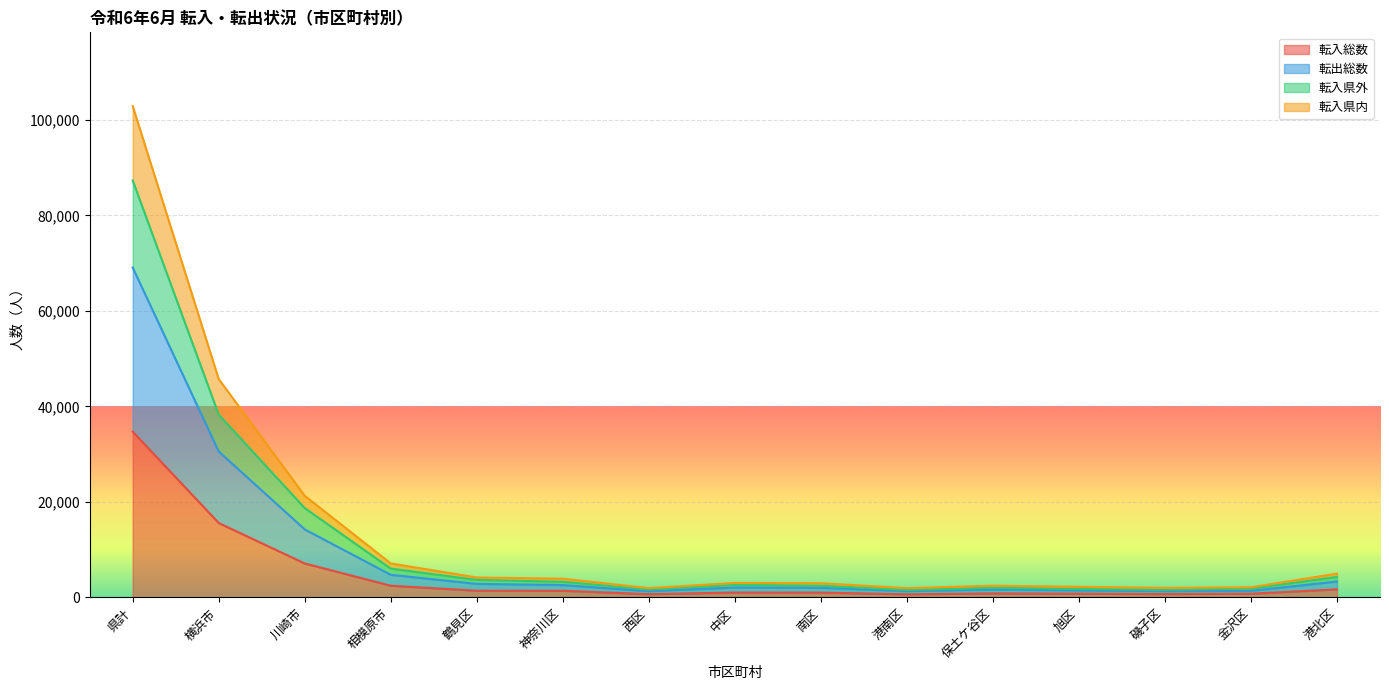

How many data points does each series have?

15